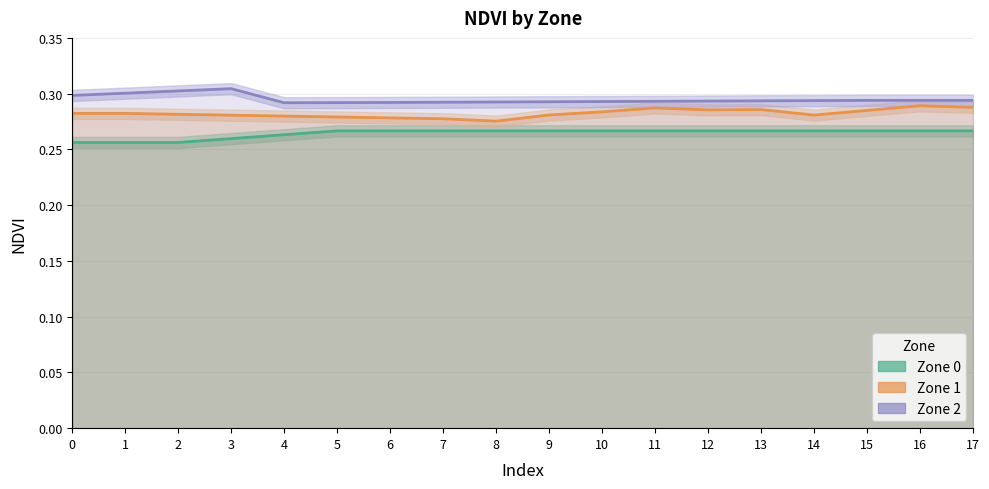

True or false: Zone 0 and Zone 2 cross at least once.

False